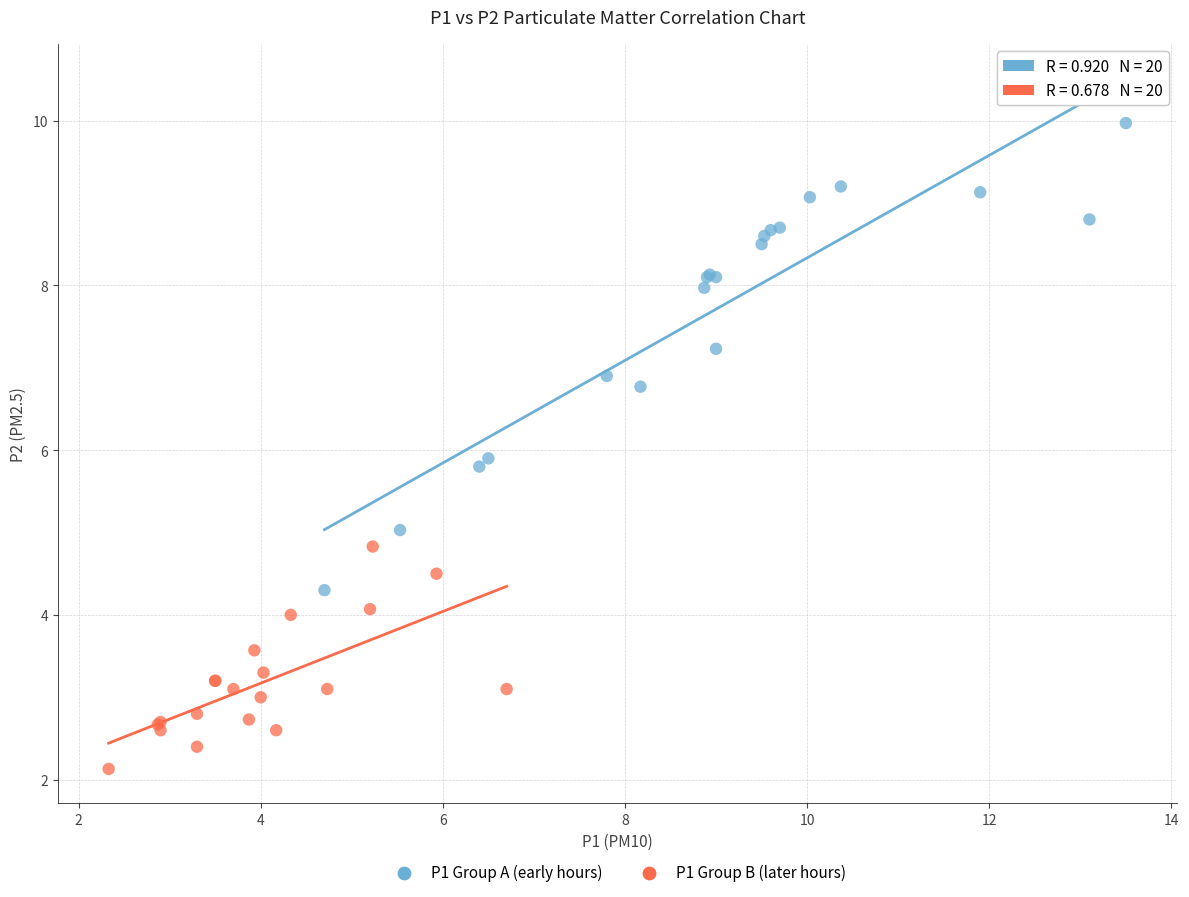

Which series reaches the maximum Y coordinate?

P1 Group A (early hours)